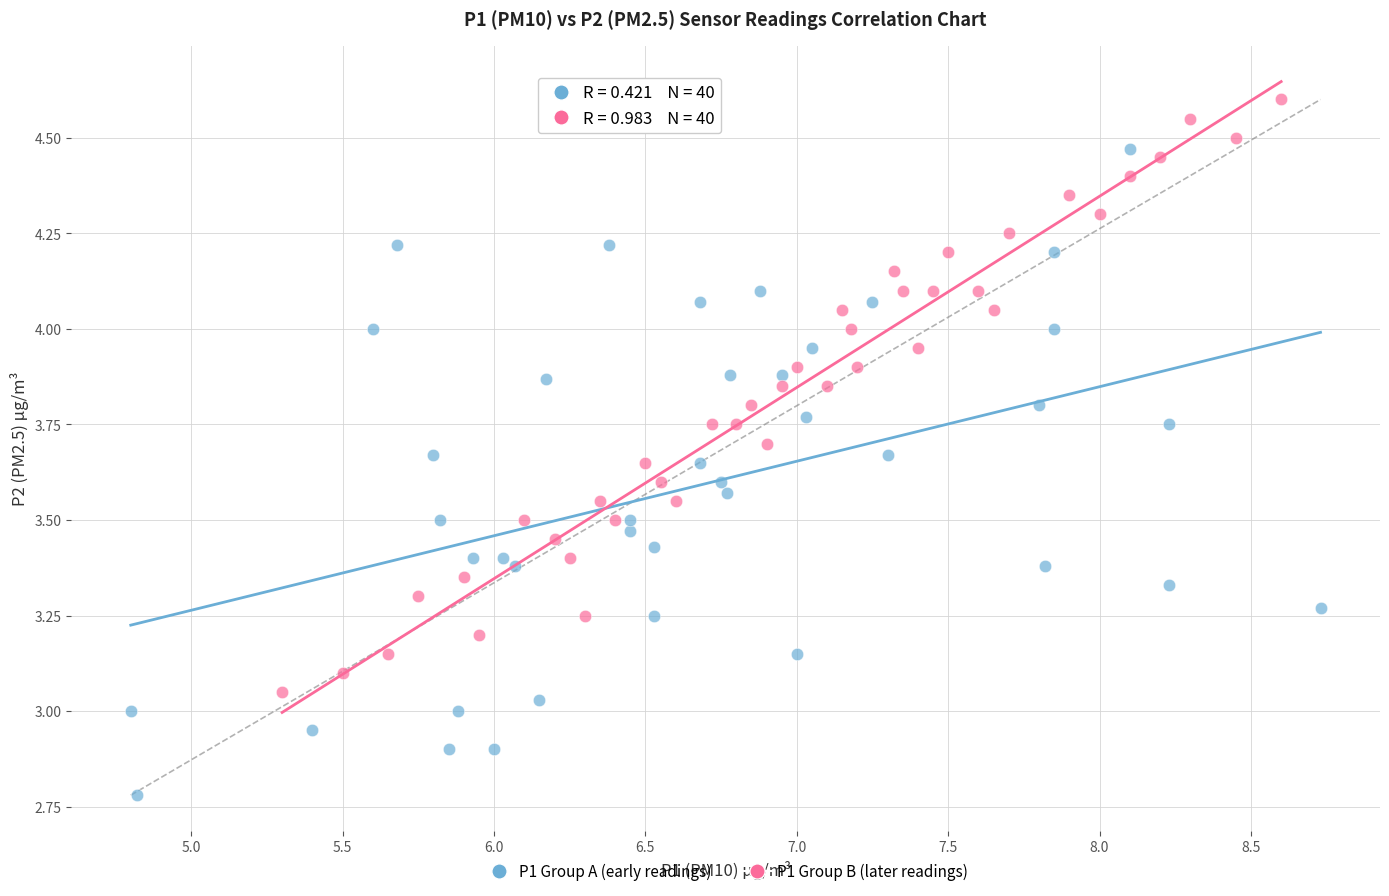

Which series reaches the maximum Y coordinate?

P1 Group B (later readings)